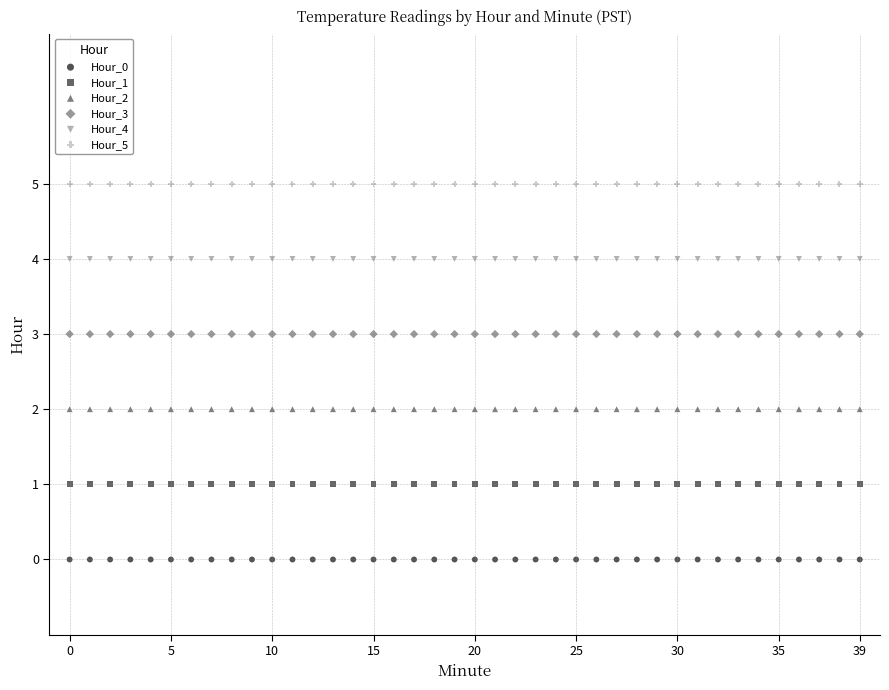

Which series contains the highest Y value?

Hour_5